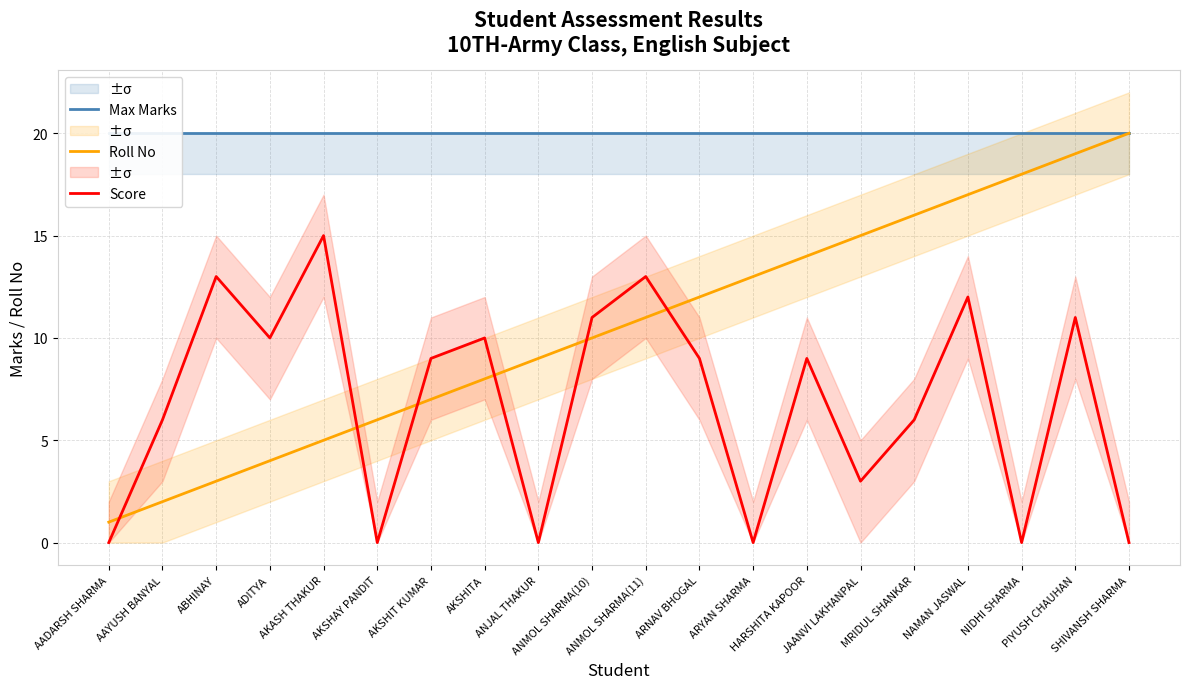

Reading left to right, extract all data points from this chart.

Max Marks: 20	20	20	20	20	20	20	20	20	20	20	20	20	20	20	20	20	20	20	20
Roll No: 1	2	3	4	5	6	7	8	9	10	11	12	13	14	15	16	17	18	19	20
Score: 0	6	13	10	15	0	9	10	0	11	13	9	0	9	3	6	12	0	11	0